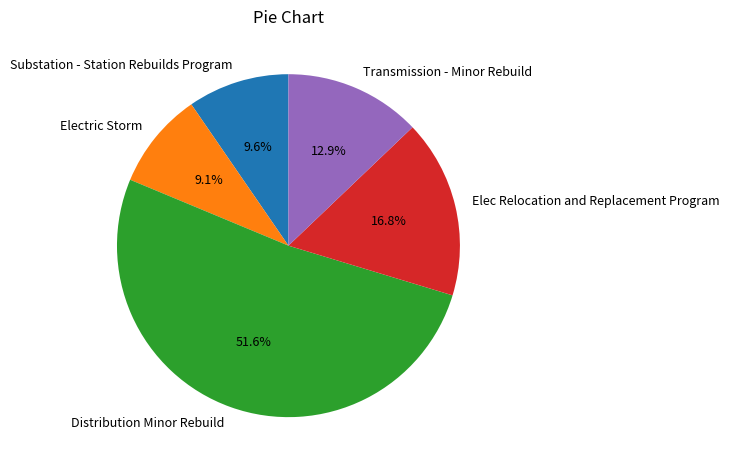

What is the largest slice in the pie chart?

Distribution Minor Rebuild